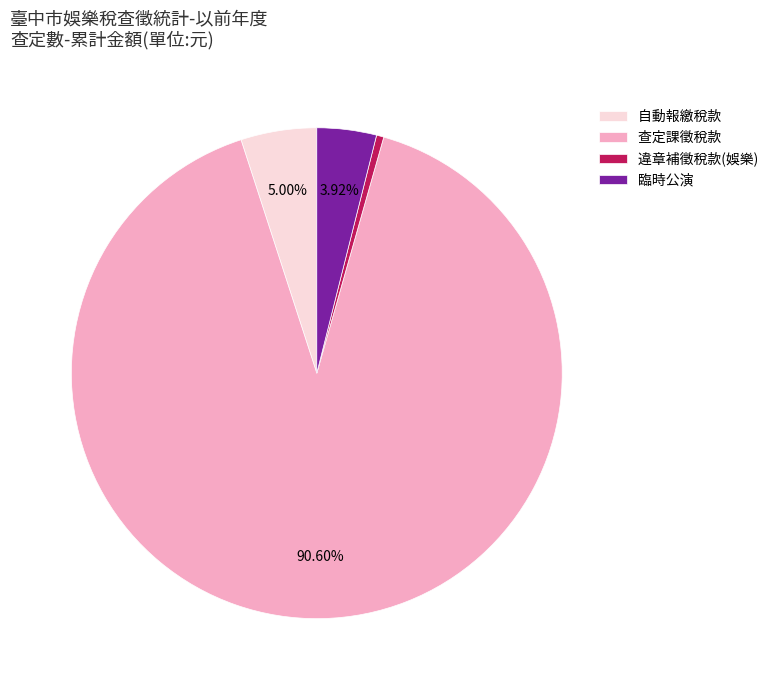

What is the smallest slice in the pie chart?

違章補徵稅款(娛樂)